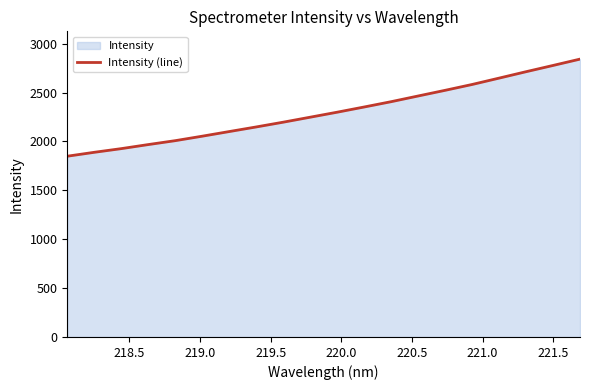

True or false: the data has more than 2 interior local peaks.

False